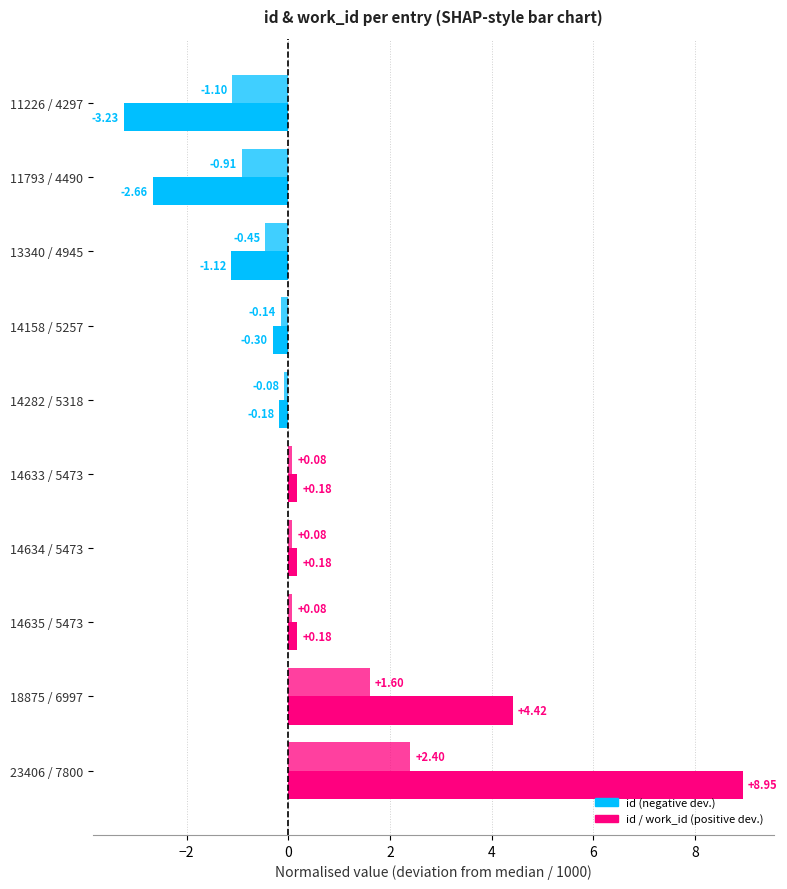

How many categories are shown in the chart?

10